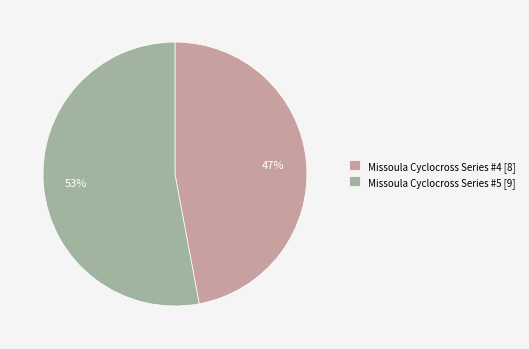

What is the majority slice?

Missoula Cyclocross Series #5